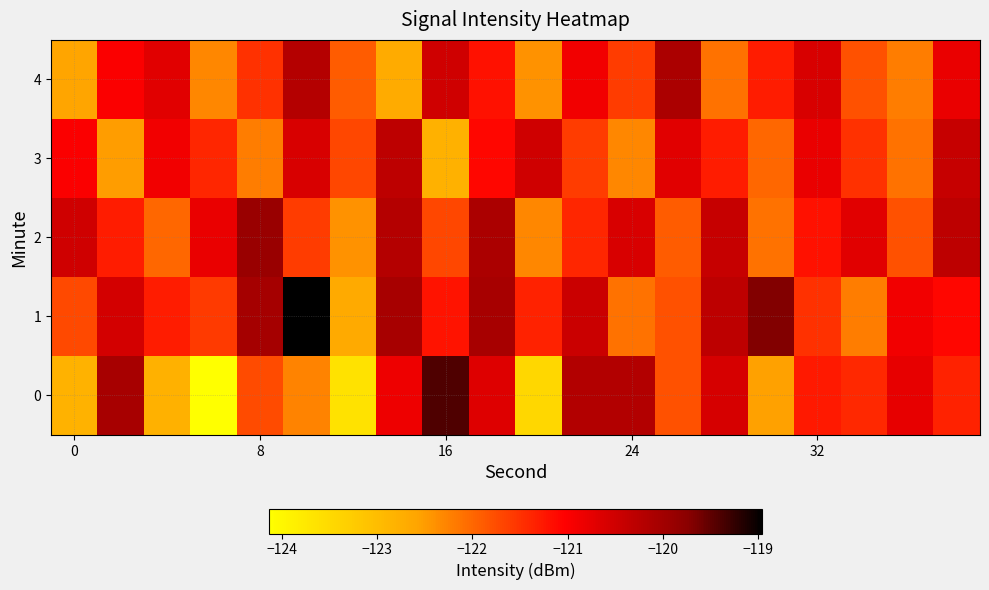

Rank the series by their maximum value, from highest to lowest.

1, 0, 2, 4, 3